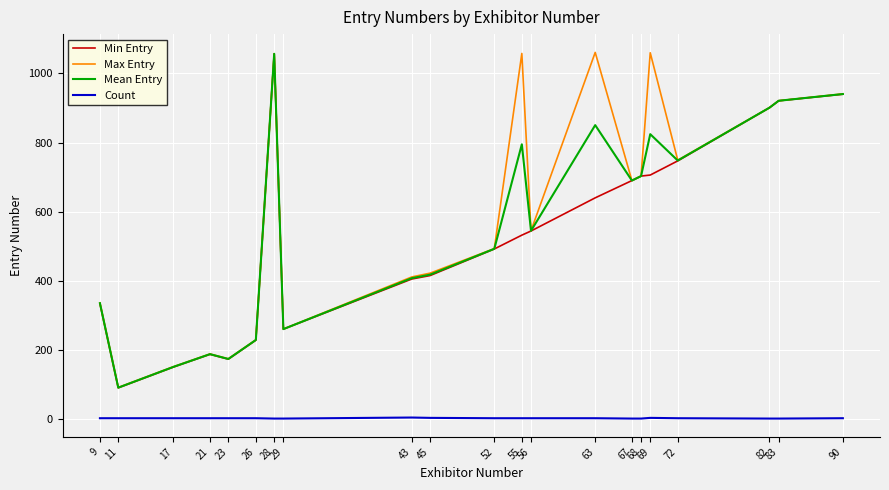

What is the minimum value for Mean Entry?

90.5